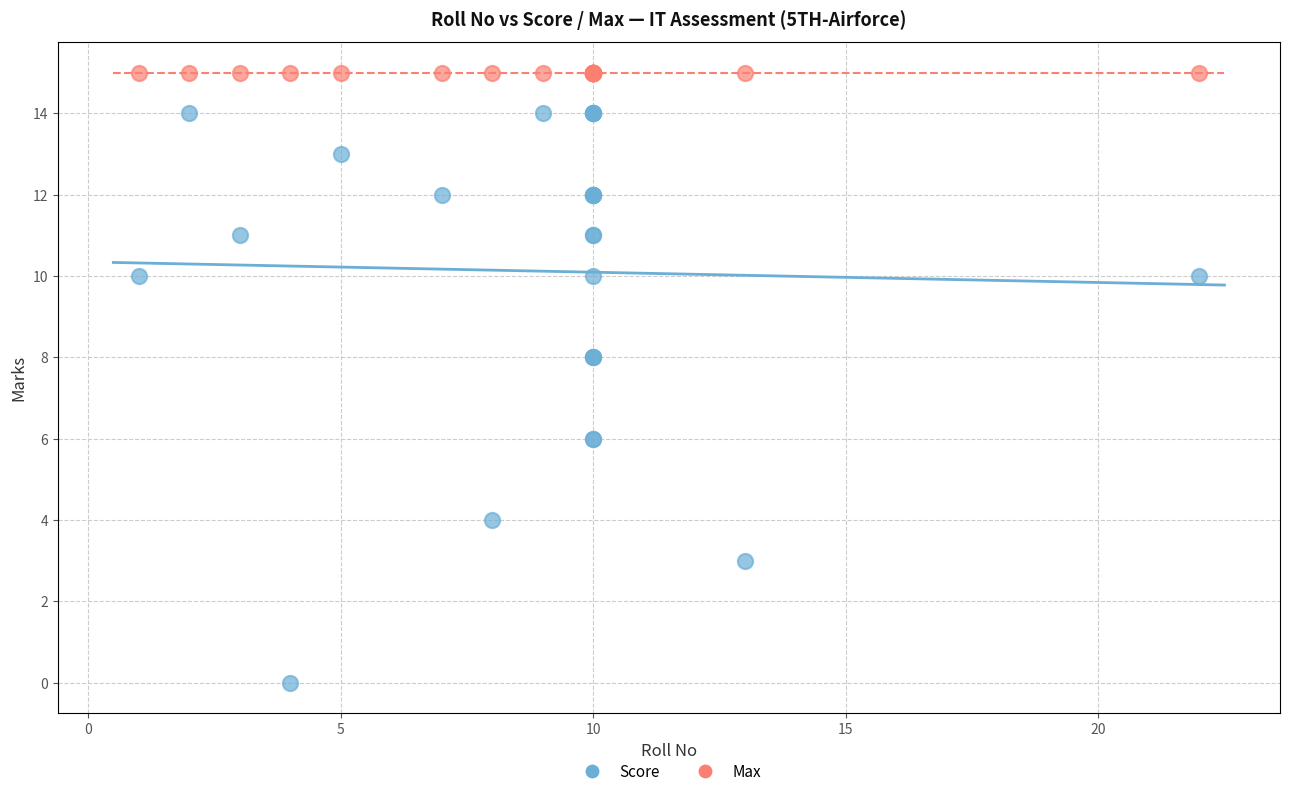

Which series reaches the minimum Y coordinate?

Score